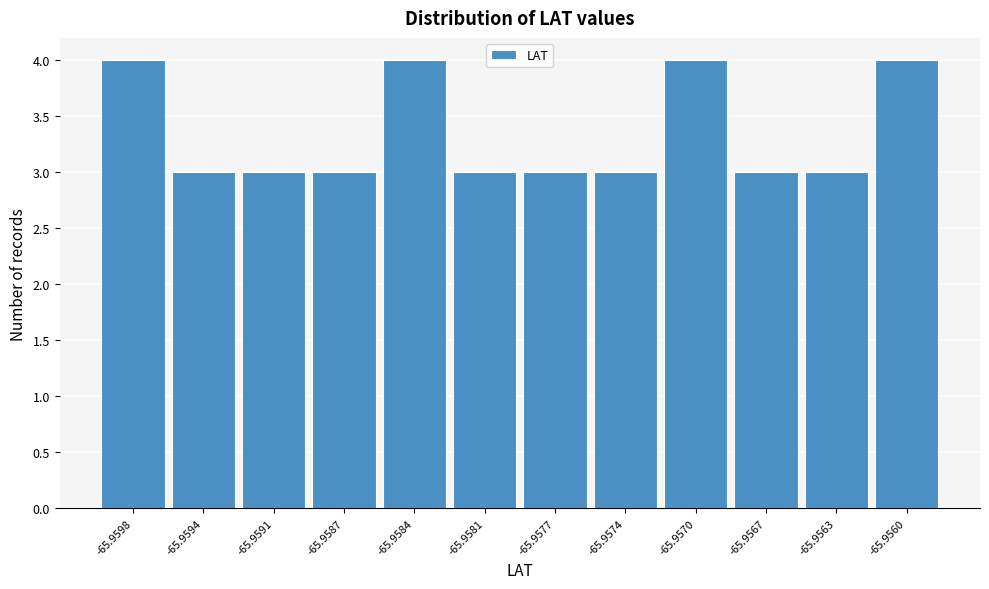

Reading left to right, extract all data points from this chart.

-65.9598=4	-65.9594=3	-65.9591=3	-65.9587=3	-65.9584=4	-65.9581=3	-65.9577=3	-65.9574=3	-65.9570=4	-65.9567=3	-65.9563=3	-65.9560=4